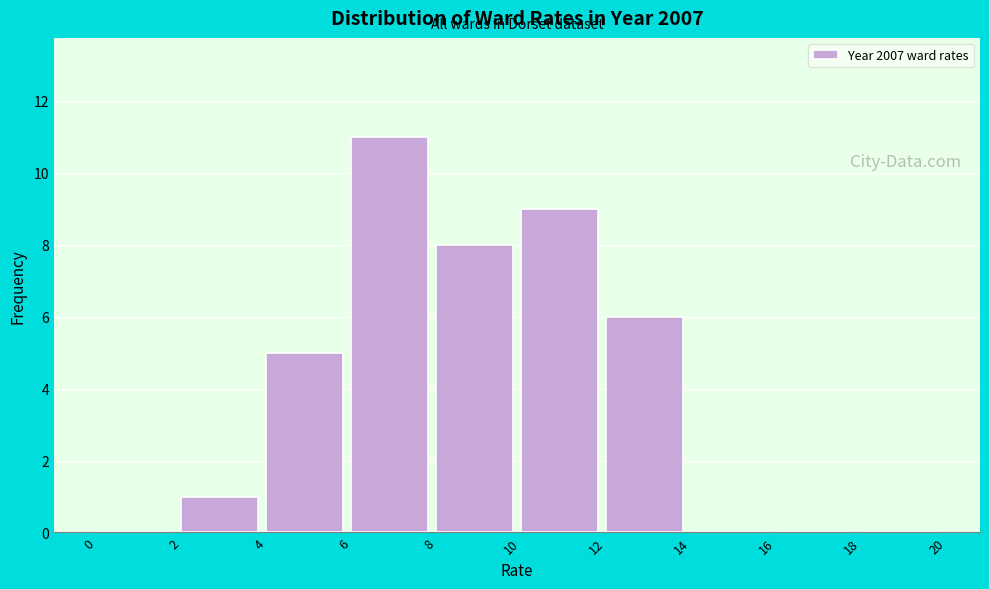

Which range on the x-axis has the tallest bar?

6 to 8